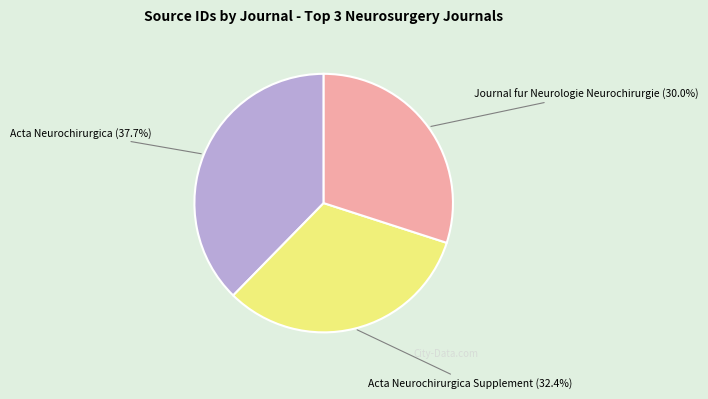

Does any single category account for the majority?

No